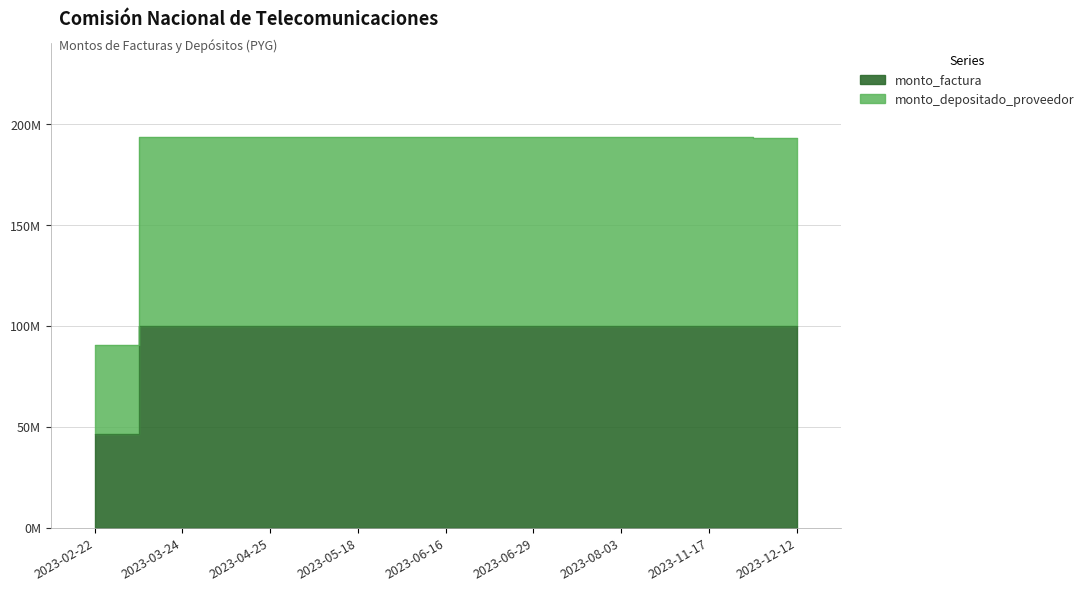

Reading right to left, list all the values displayed in this chart.

monto_factura: 2023-12-12=99.8	2023-11-17=99.8	2023-08-03=99.8	2023-06-29=99.8	2023-06-16=99.8	2023-05-18=99.8	2023-04-25=99.8	2023-03-24=99.8	2023-02-22=46.6
monto_depositado_proveedor: 2023-12-12=192.9	2023-11-17=193.8	2023-08-03=193.8	2023-06-29=193.8	2023-06-16=193.8	2023-05-18=193.8	2023-04-25=193.8	2023-03-24=193.8	2023-02-22=90.4